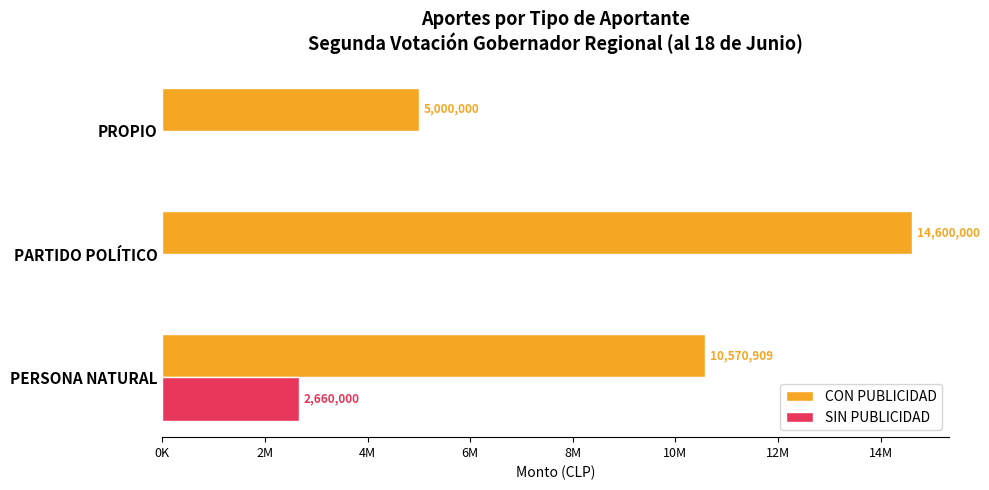

What are all the series names shown in the legend?

CON PUBLICIDAD, SIN PUBLICIDAD